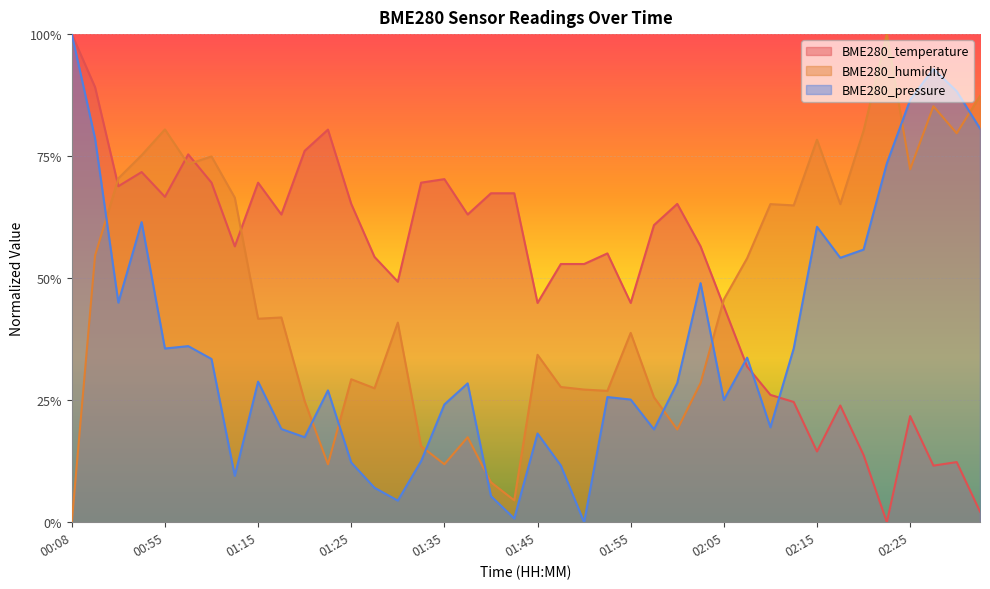

What is the spread (max minus min) of values at 00:48?

0.3